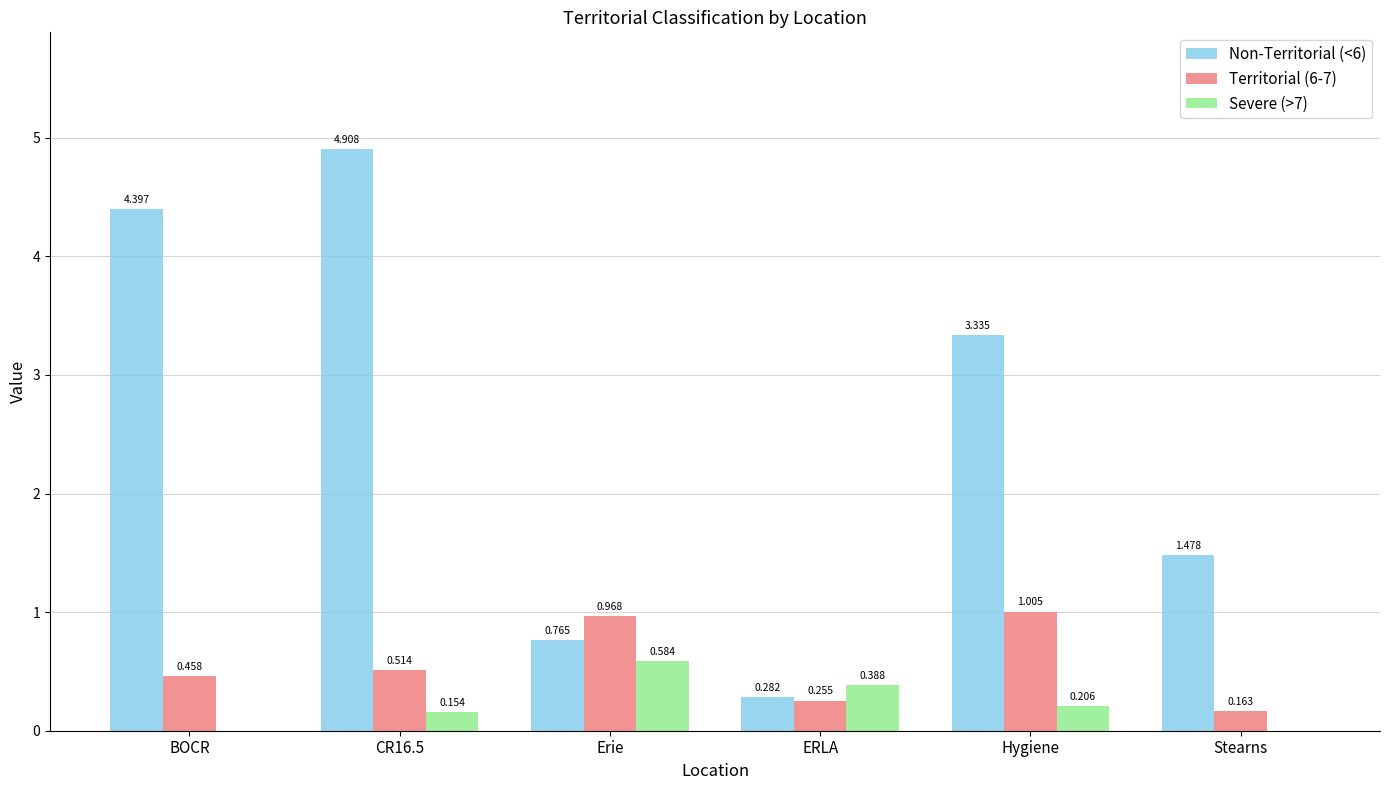

At which label is Non-Territorial (<6) closest to 2?

Stearns